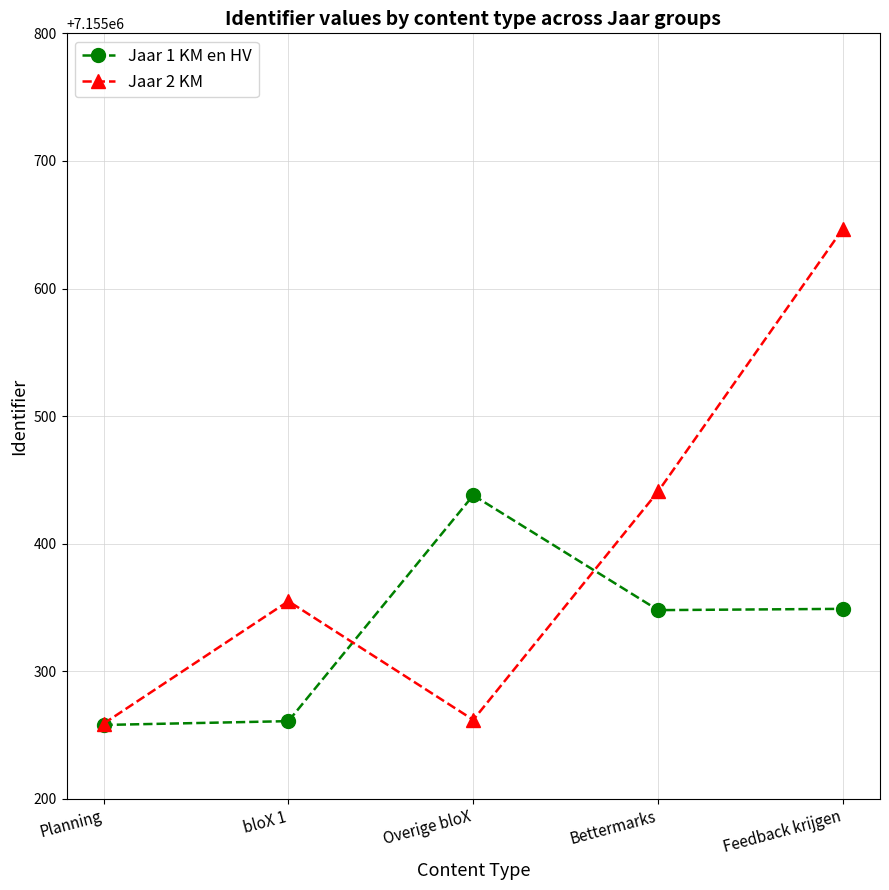

Does the chart display data point markers on the line(s)?

Yes